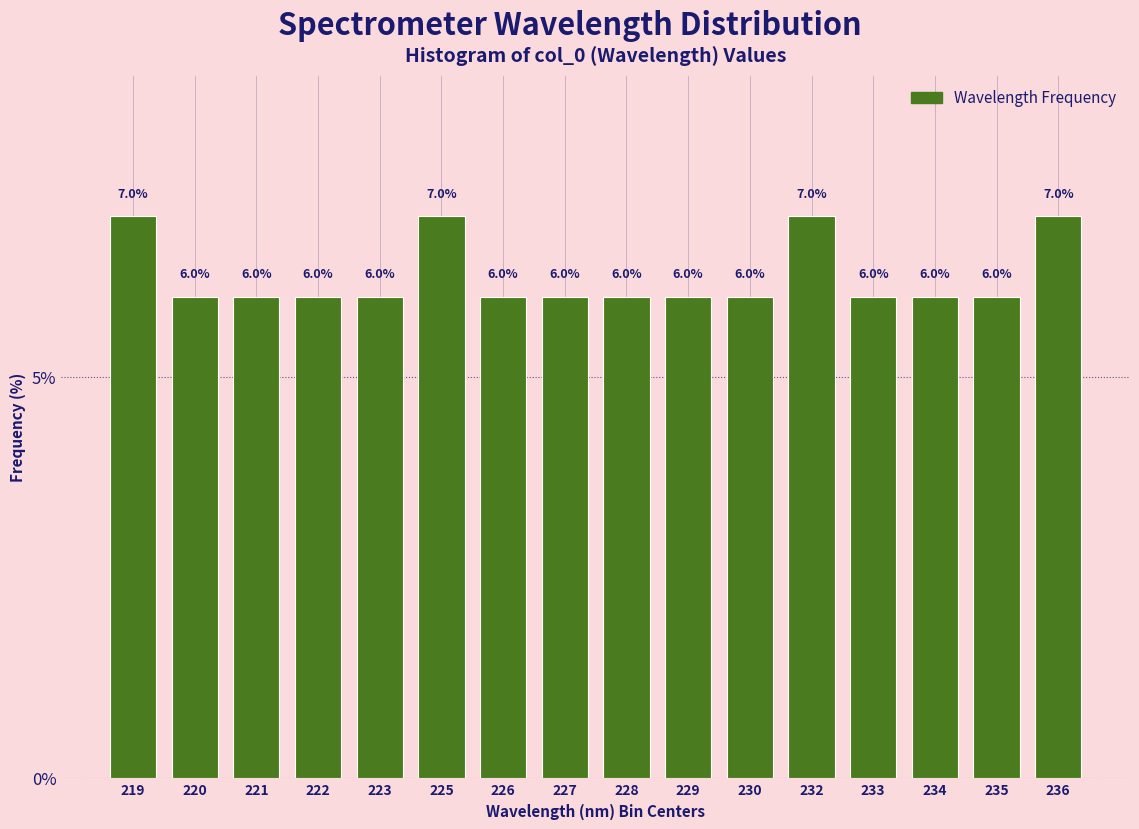

Reading left to right, extract all data points from this chart.

7.0	6.0	6.0	6.0	6.0	7.0	6.0	6.0	6.0	6.0	6.0	7.0	6.0	6.0	6.0	7.0